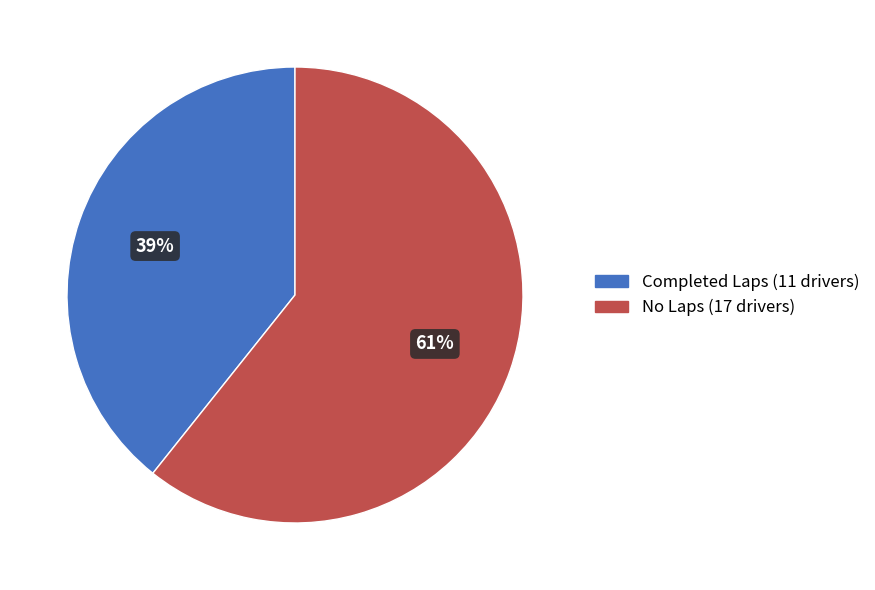

Is there any slice that represents more than half of the pie?

Yes